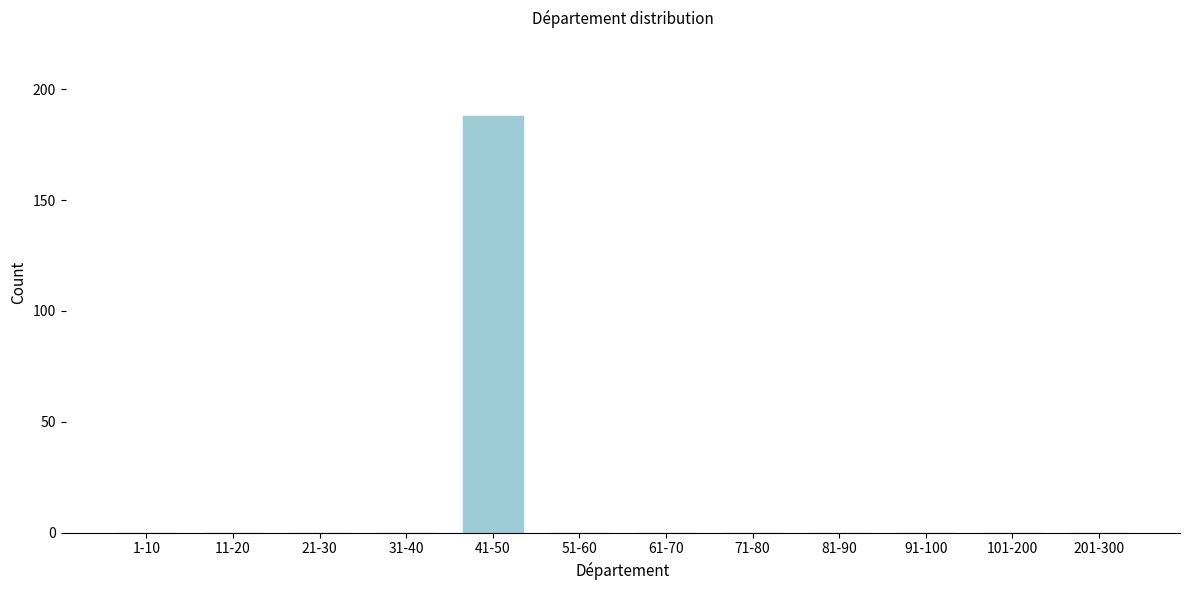

Reading right to left, transcribe all the data shown in this chart.

201-300=0	101-200=0	91-100=0	81-90=0	71-80=0	61-70=0	51-60=0	41-50=188	31-40=0	21-30=0	11-20=0	1-10=0